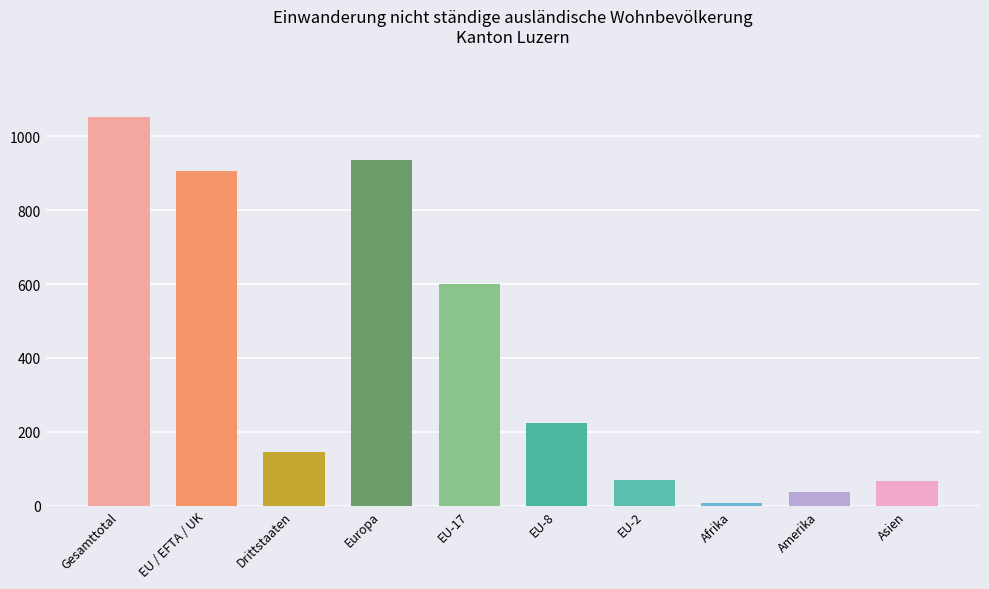

What is the sum of all values?

4047